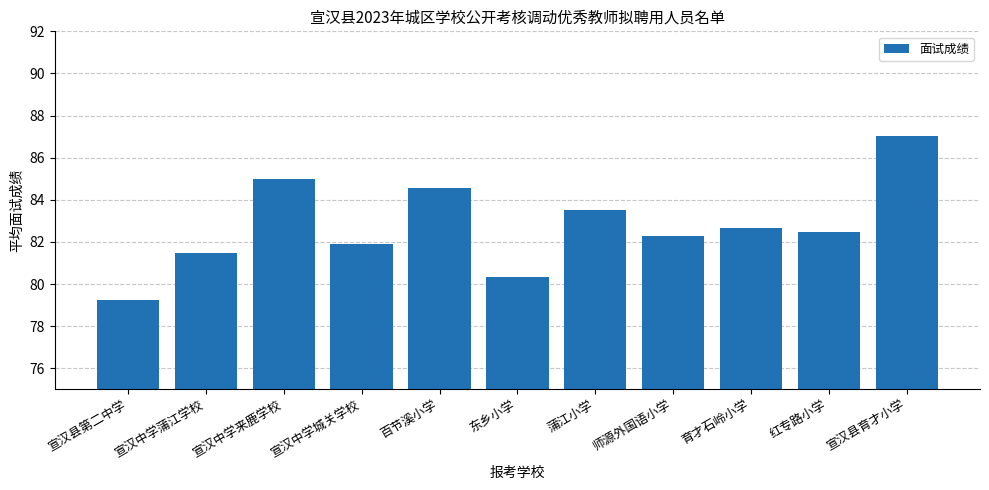

Rank the categories by value from lowest to highest.

宣汉县第二中学, 东乡小学, 宣汉中学蒲江学校, 宣汉中学城关学校, 师源外国语小学, 红专路小学, 育才石岭小学, 蒲江小学, 百节溪小学, 宣汉中学来鹿学校, 宣汉县育才小学